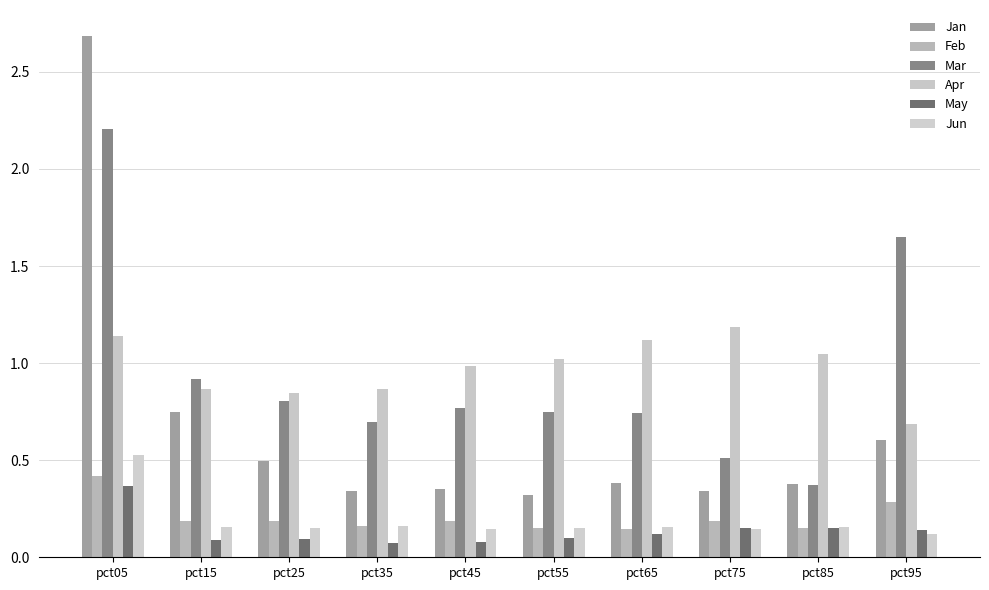

How many groups of bars are there?

10